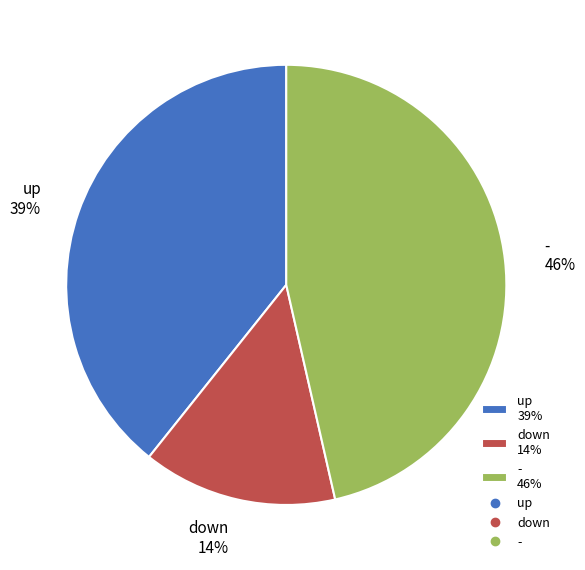

Is up the majority of the pie?

No